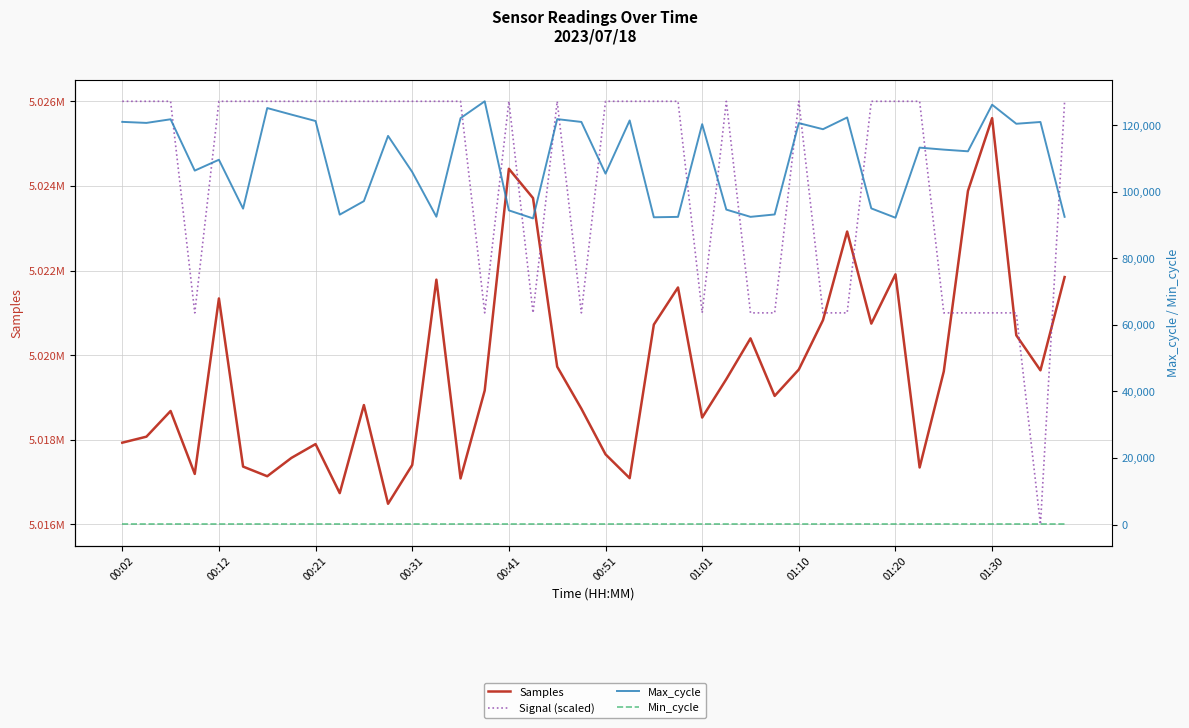

True or false: Min_cycle and Signal (scaled) intersect in this chart.

False